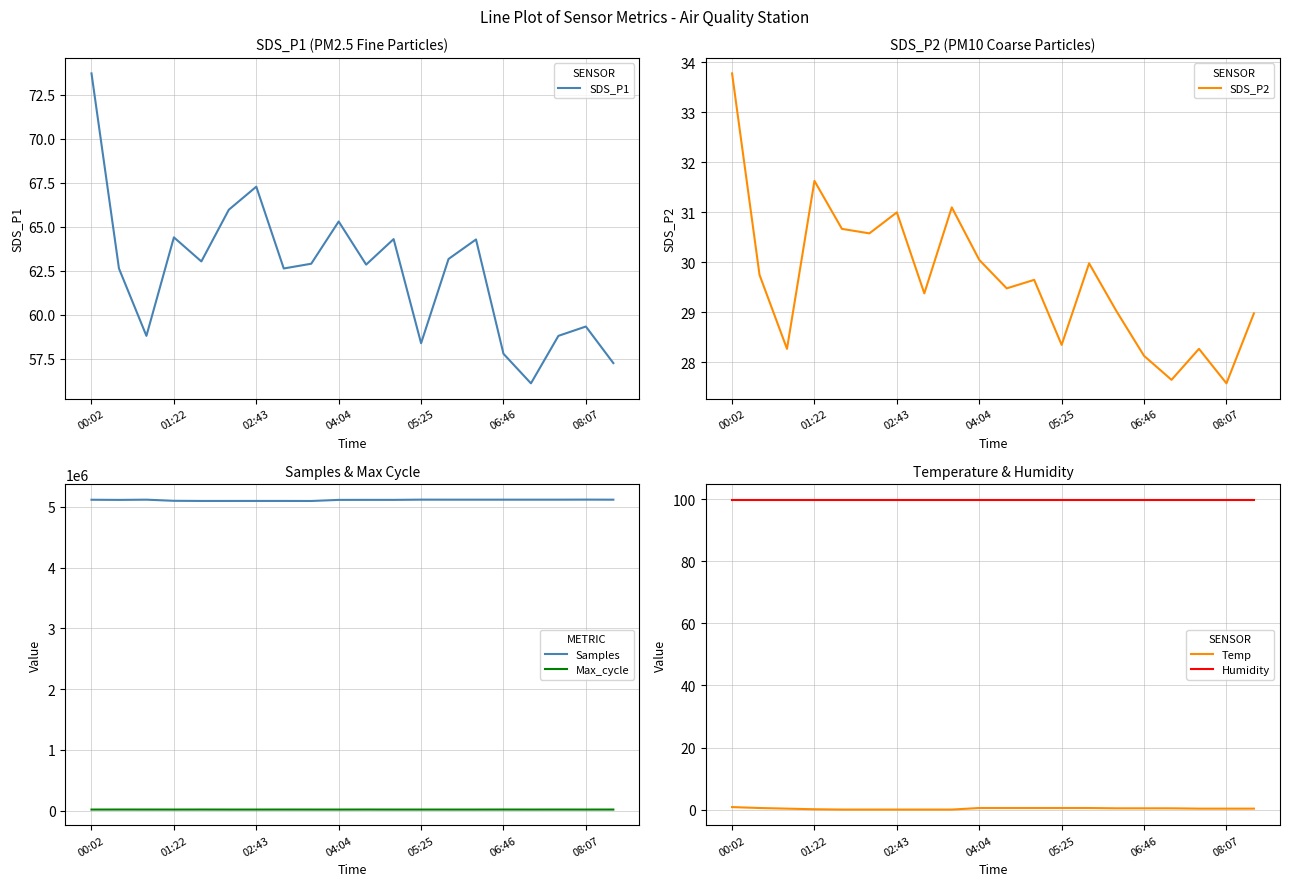

The value of Samples at 00:02 is 2392502. True or false?

False